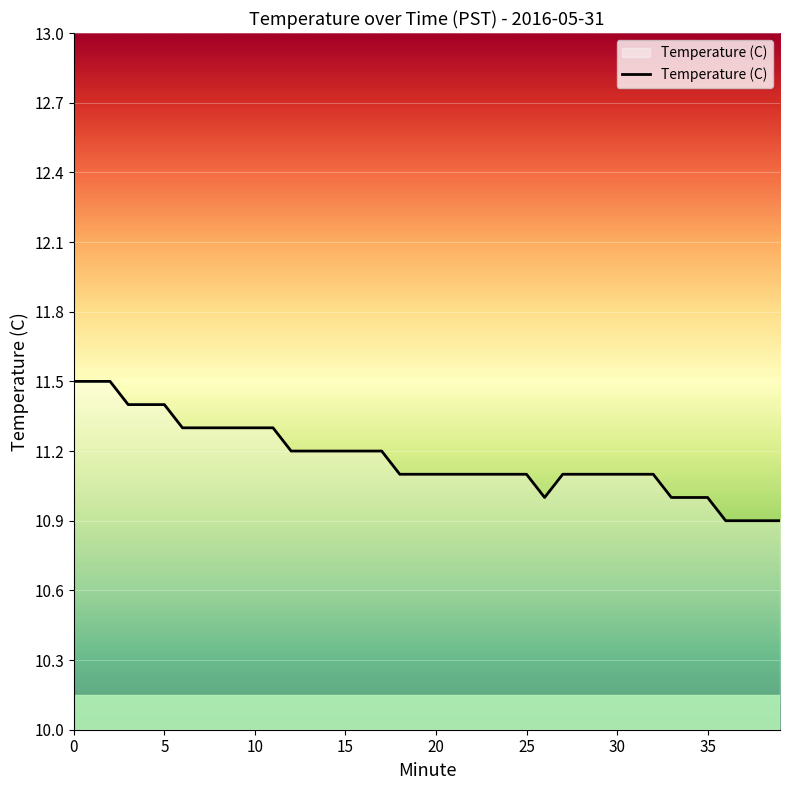

What is the minimum value shown in the chart?

10.9